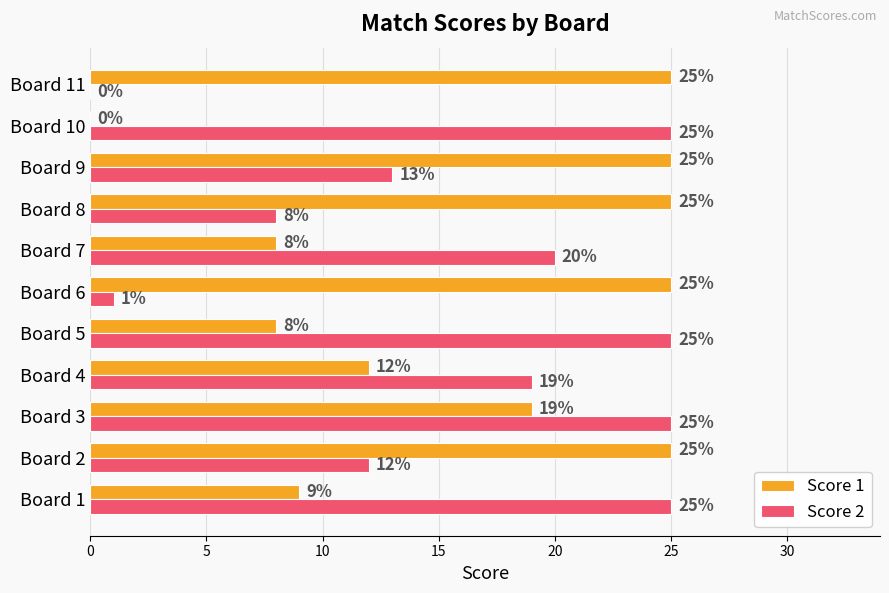

How many series are shown in this chart?

2